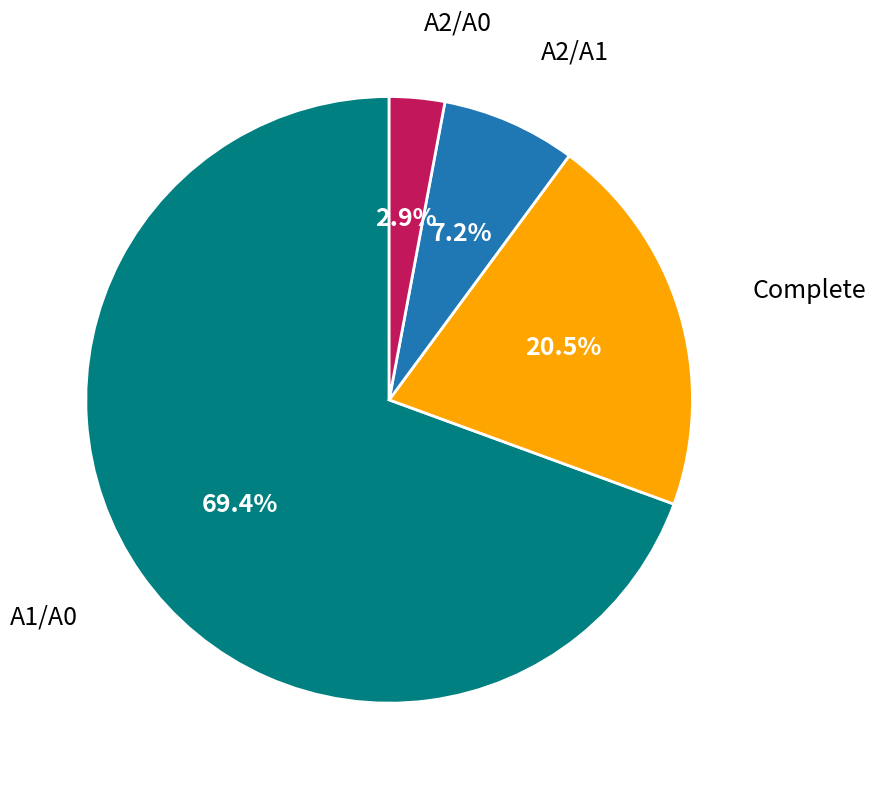

To the nearest percent, what is the average slice percentage?

25%